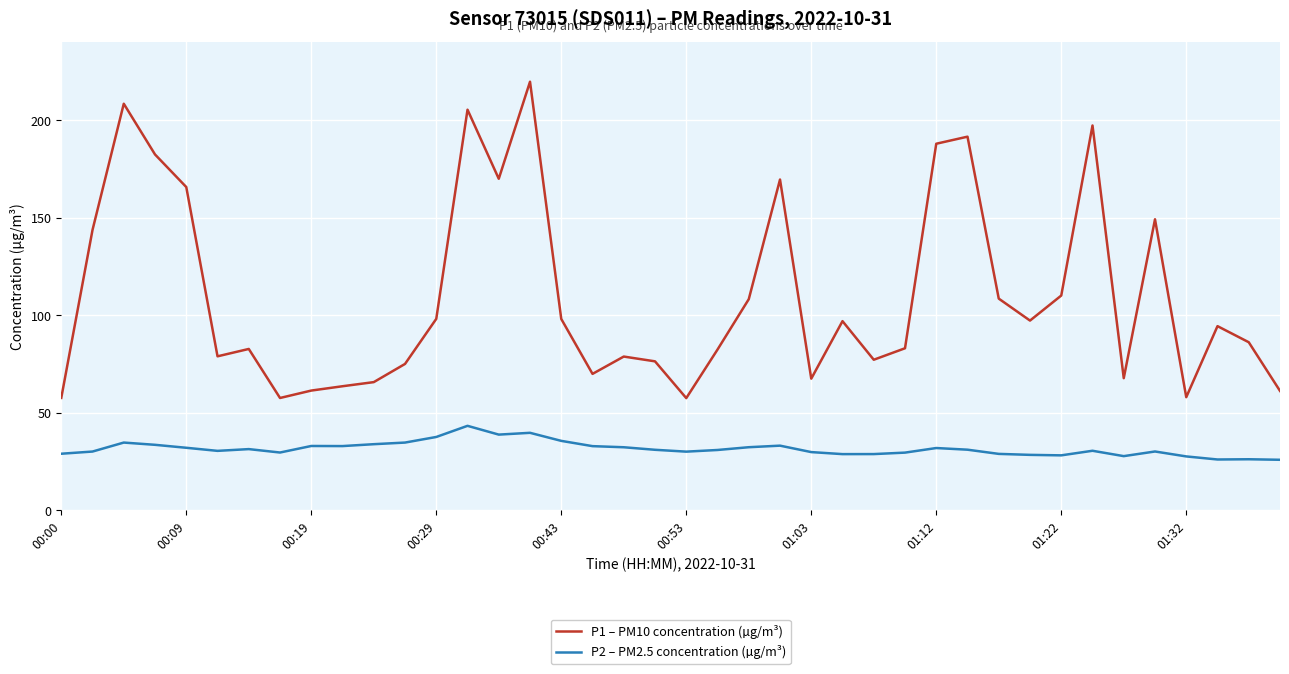

Which series has the widest spread of values?

P1 – PM10 concentration (µg/m³)